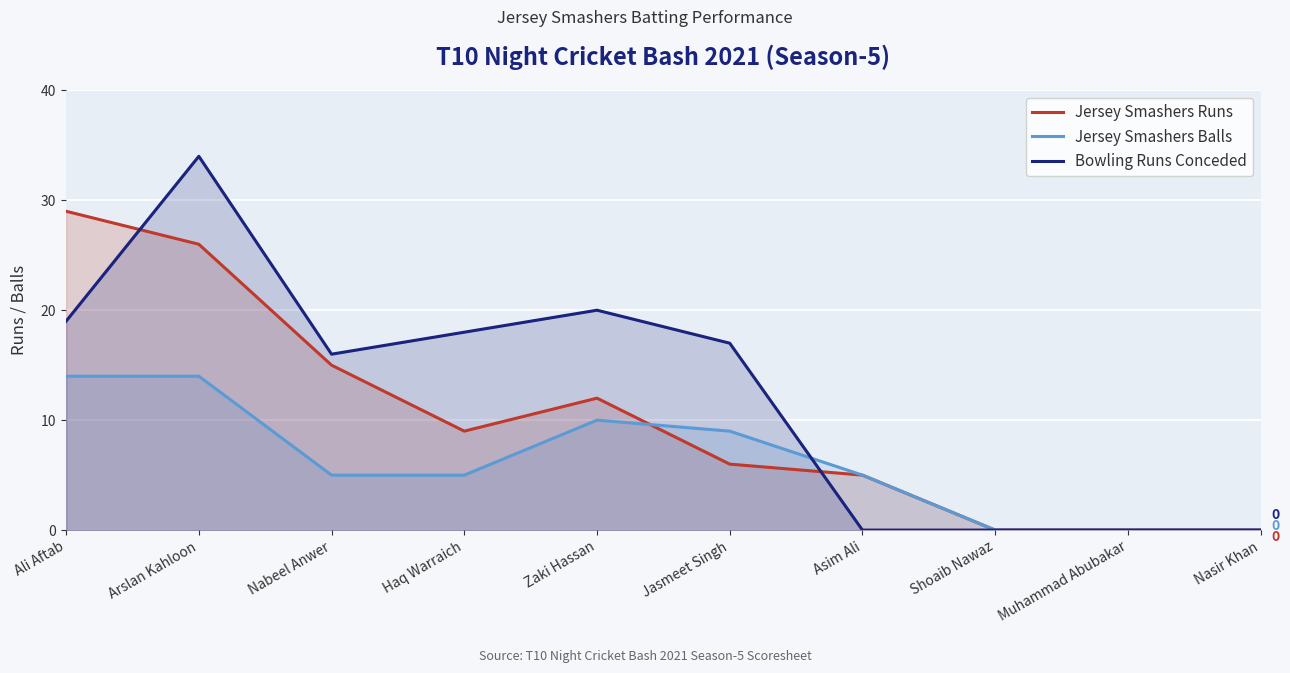

What position from the right is Nasir Khan?

1